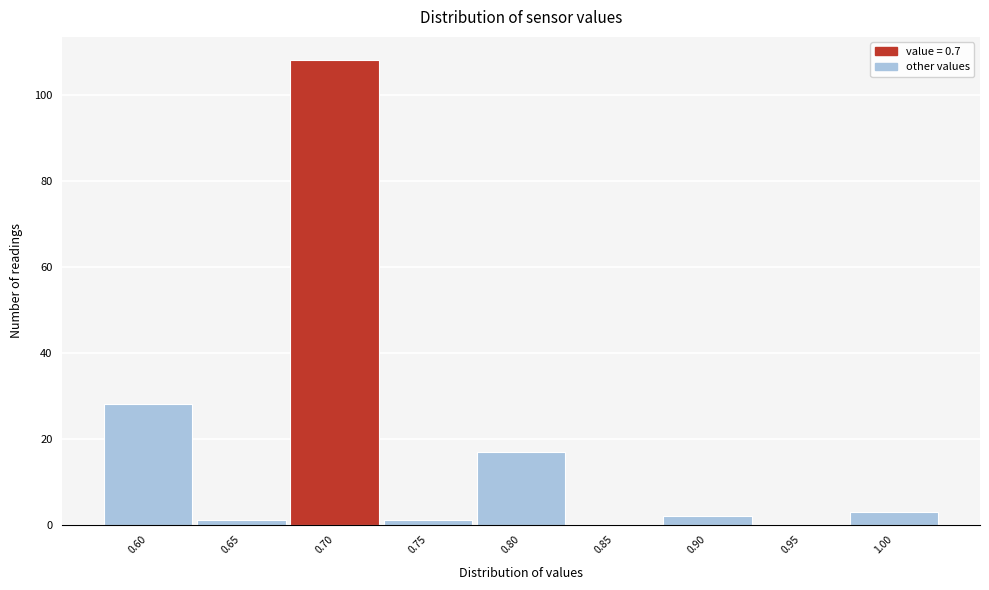

Which range on the x-axis has the tallest bar?

0.675 to 0.725